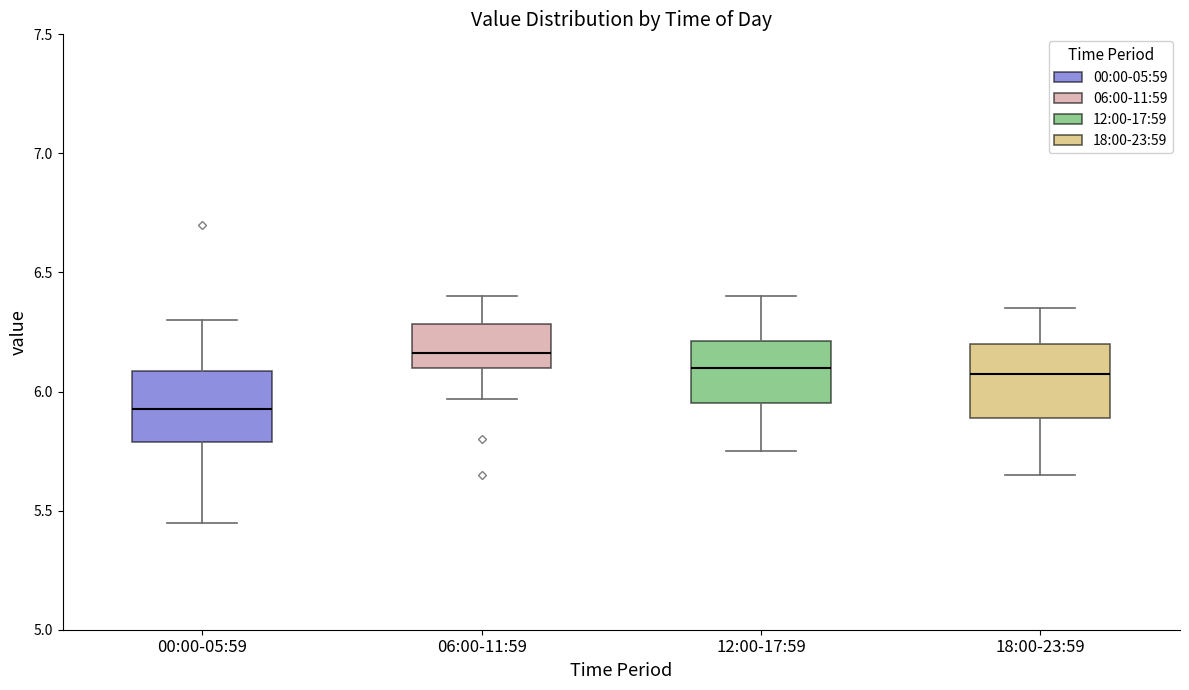

Reading left to right, transcribe this box plot: for each box, give where its median line is, the range the box spans, and where its two whiskers end, as read against the y-axis. The values are not printed on the chart, so give them approximately, as read against the axis.

00:00-05:59: median 5.95, box 5.80 to 6.10, whiskers 5.45 to 6.30
06:00-11:59: median 6.15, box 6.10 to 6.30, whiskers 5.95 to 6.40
12:00-17:59: median 6.10, box 5.95 to 6.20, whiskers 5.75 to 6.40
18:00-23:59: median 6.10, box 5.90 to 6.20, whiskers 5.65 to 6.35